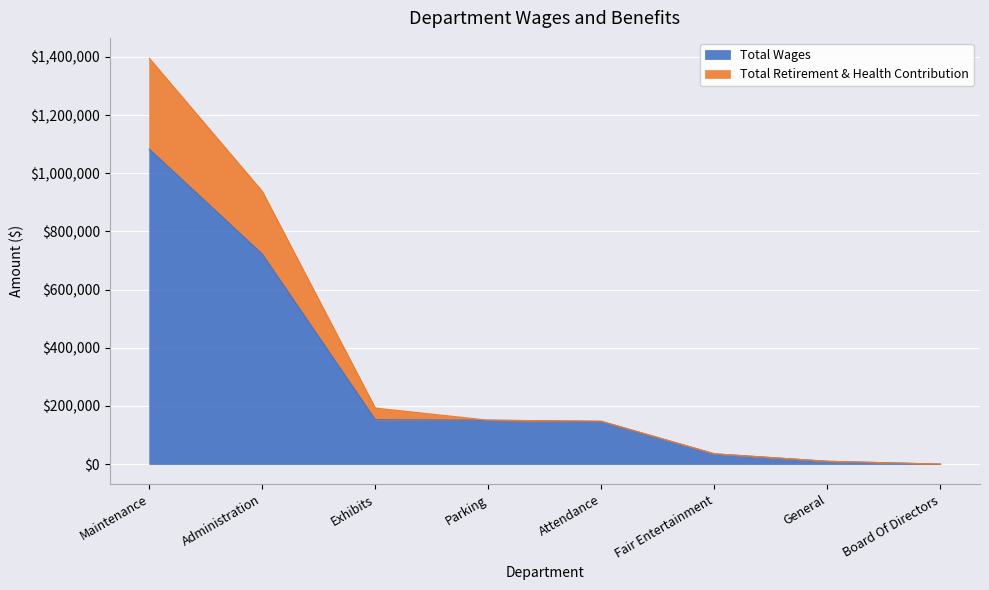

Read the Total Wages value at Attendance.

146741